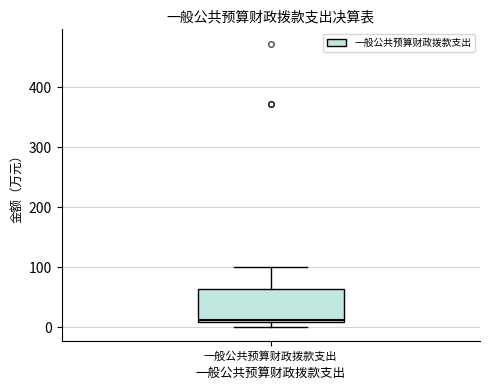

Read this box plot against the y-axis: the position of the median line, the range covered by the box, and the ends of both whiskers. The values are not printed on the chart, so give them approximately, as read against the axis.

median 10, box 10 to 60, whiskers 0 to 100